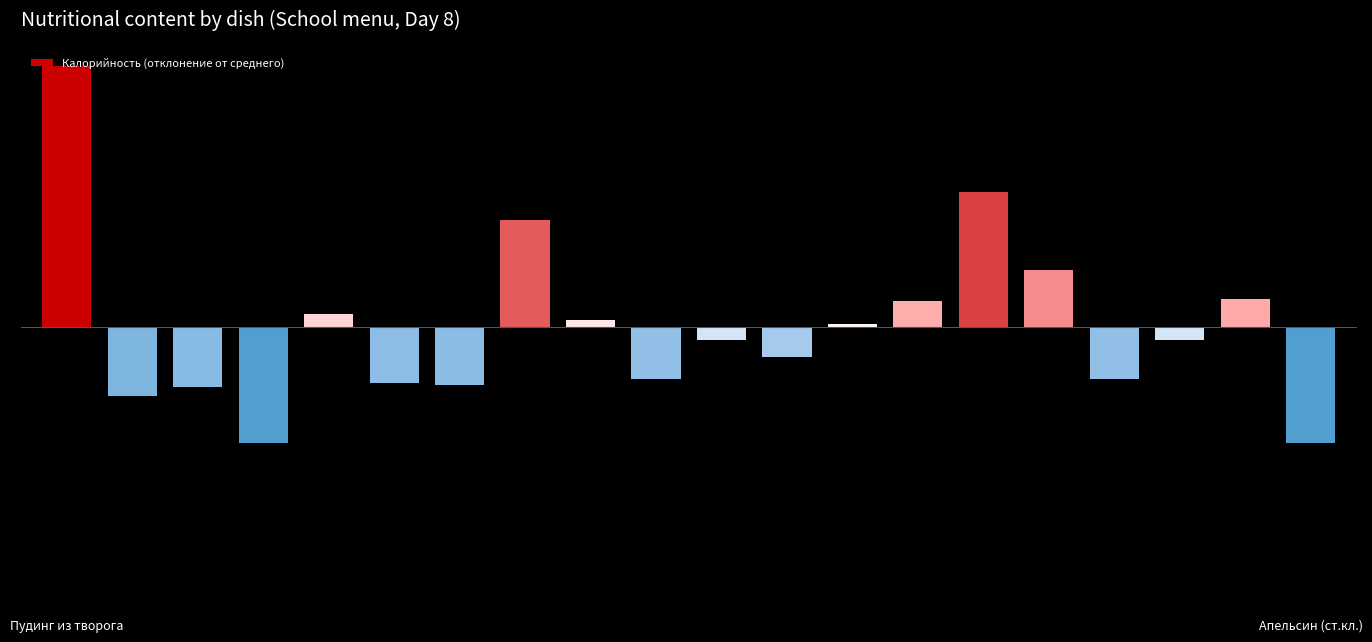

Rank the categories by value from highest to lowest.

0, 14, 7, 15, 18, 13, 4, 8, 12, 10, 17, 11, 9, 16, 5, 6, 2, 1, 3, 19